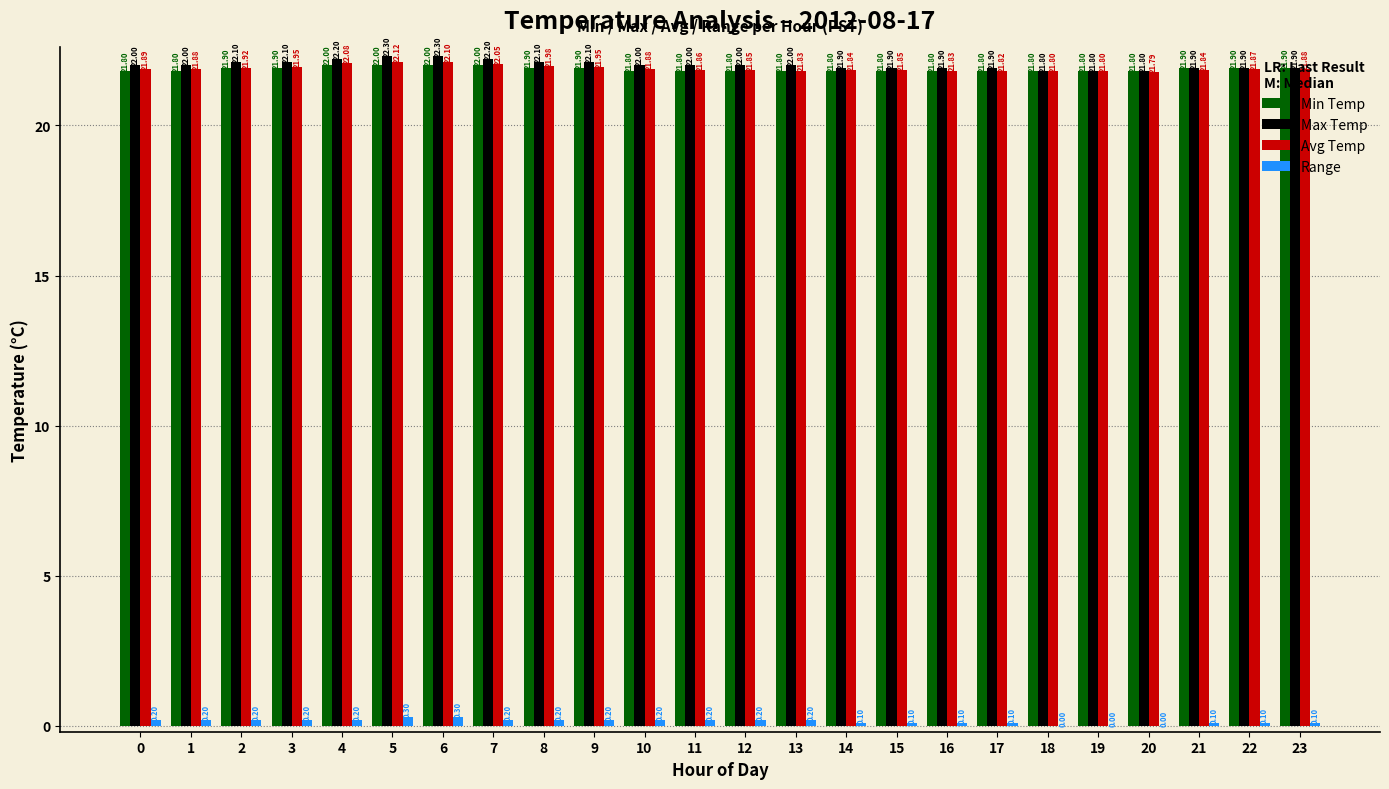

What are all the series names shown in the legend?

Min Temp, Max Temp, Avg Temp, Range